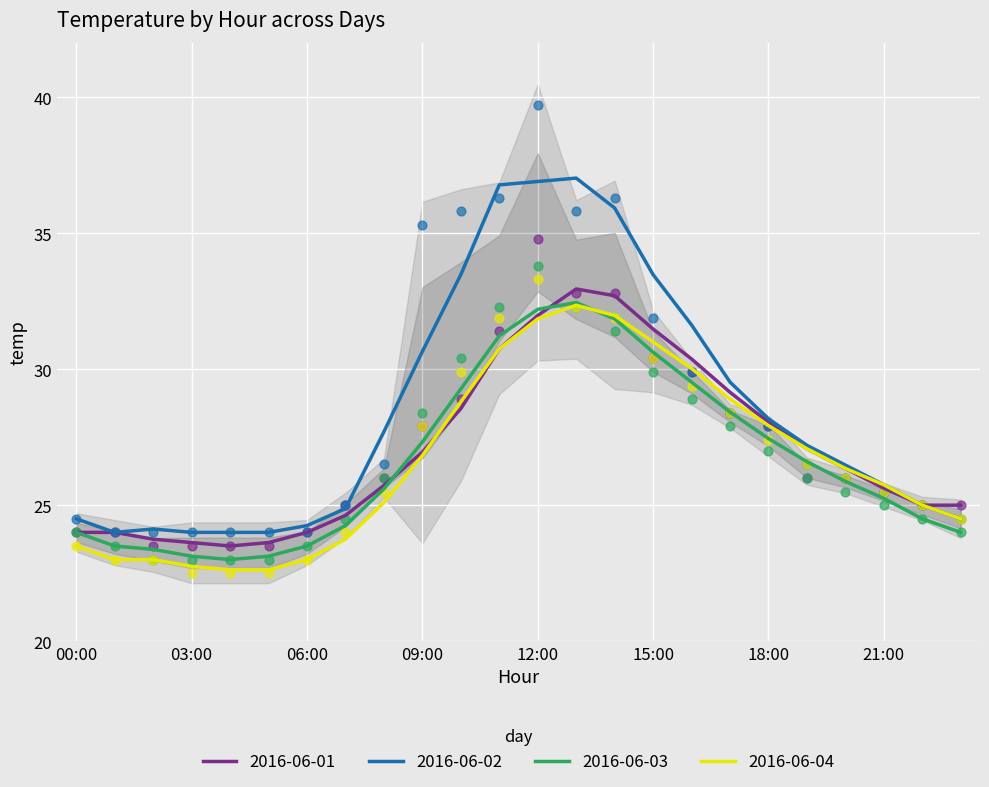

Which series has the largest Y range (max minus min)?

2016-06-02